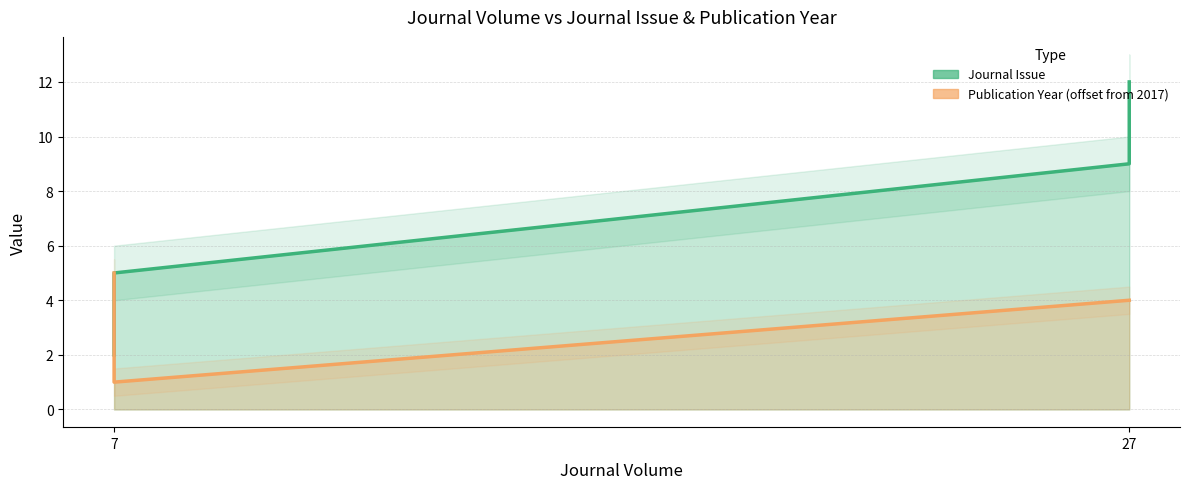

Does the chart have visible grid lines?

Yes